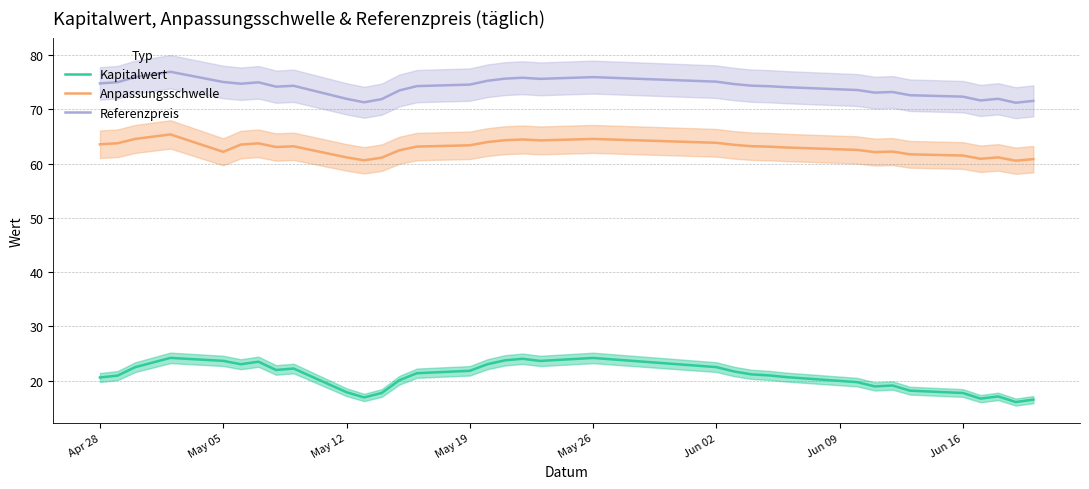

What is the lowest value of the Anpassungsschwelle series?

60.6